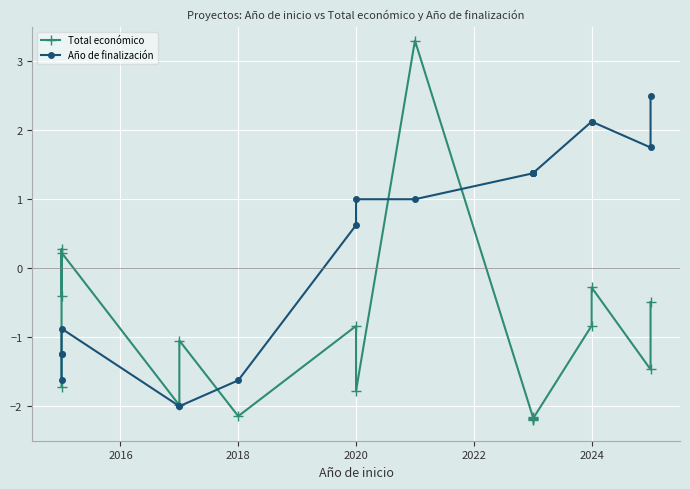

How many lines are shown in the chart?

2